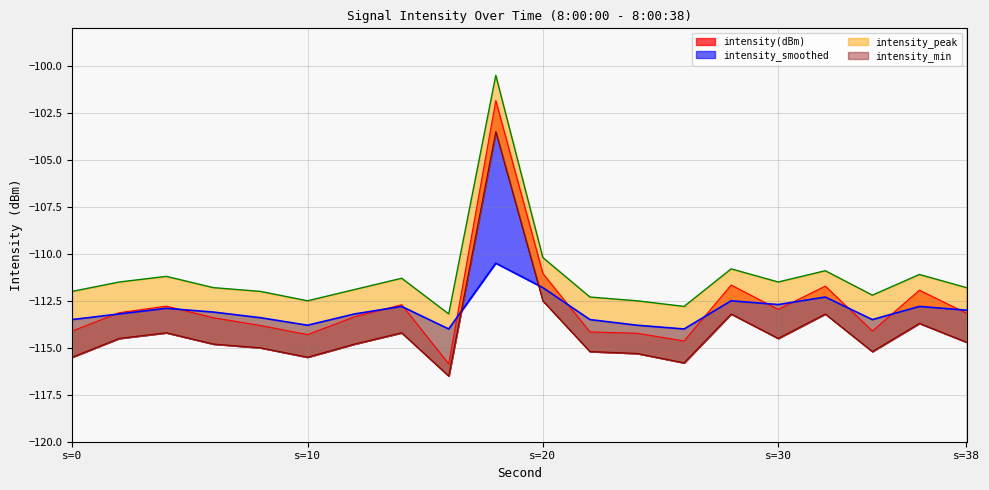

Where is the first local minimum for intensity_smoothed?

s=10